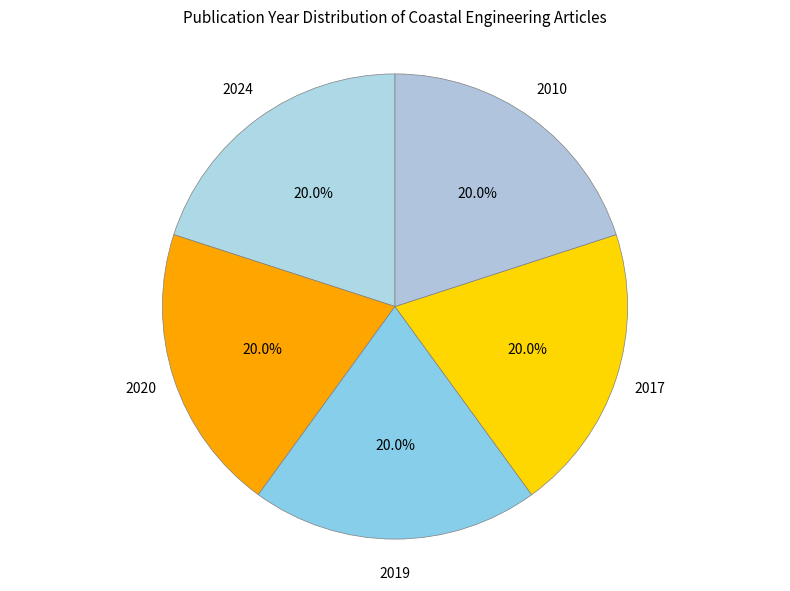

What is the ratio of the value at 2019 to the value at 2010?

1.0